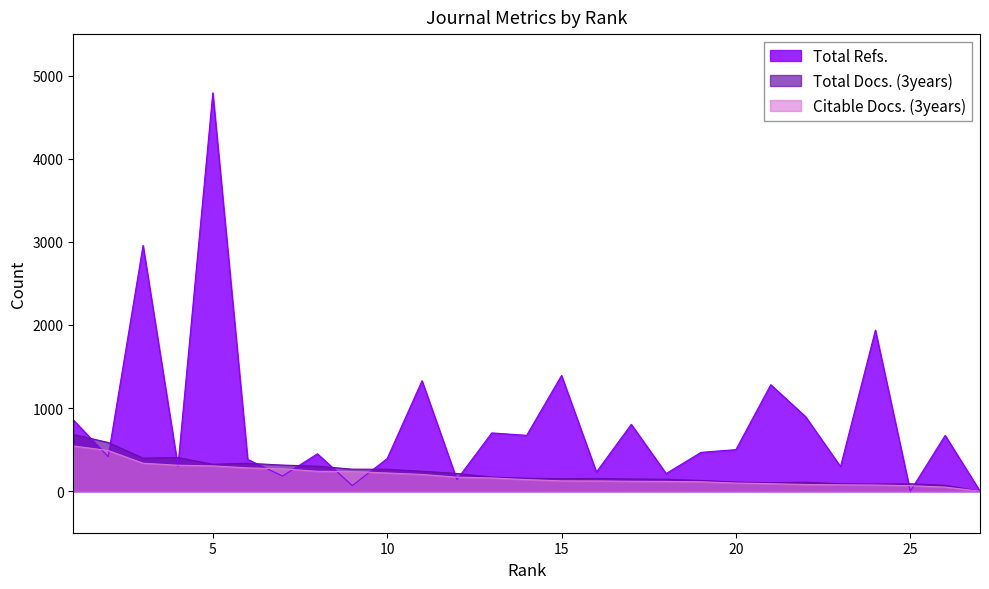

True or false: Total Docs. (3years) has a value of 108 at 8.

False